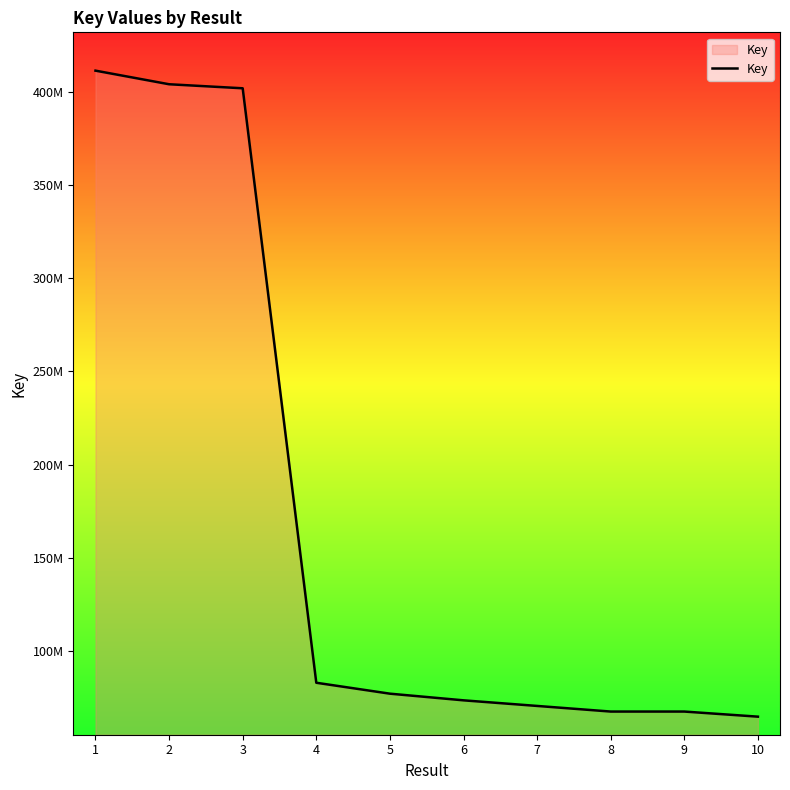

Is this an area chart (filled region under the line)?

Yes